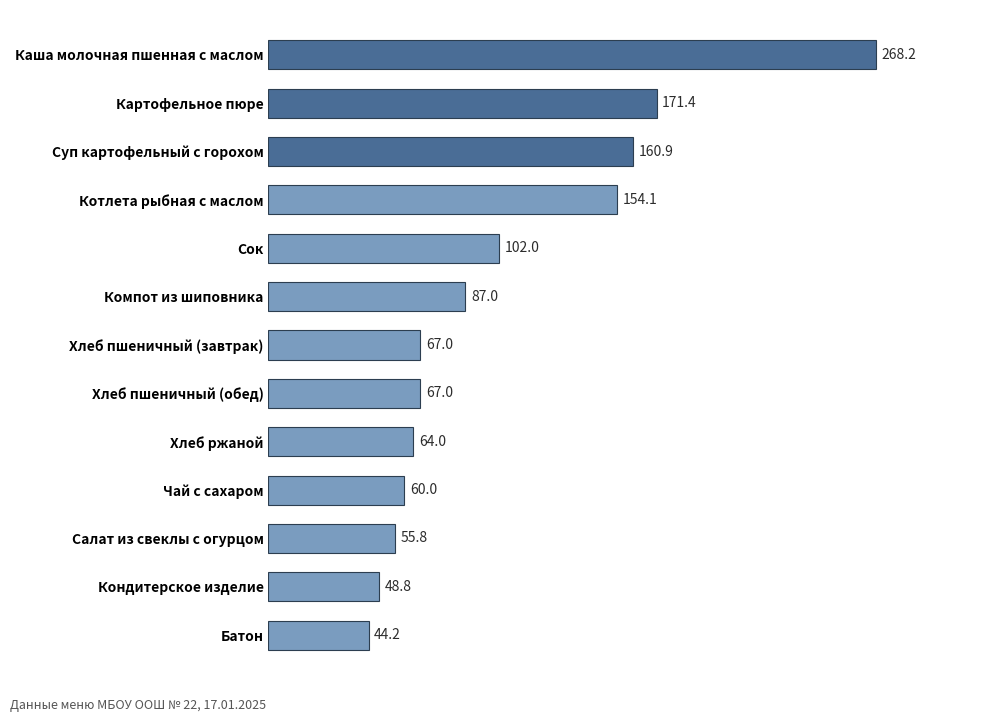

Reading top to bottom, what are all the values shown in this chart?

Каша молочная пшенная с маслом=268.2	Картофельное пюре=171.4	Суп картофельный с горохом=160.9	Котлета рыбная с маслом=154.1	Сок=102.0	Компот из шиповника=87.0	Хлеб пшеничный (завтрак)=67.0	Хлеб пшеничный (обед)=67.0	Хлеб ржаной=64.0	Чай с сахаром=60.0	Салат из свеклы с огурцом=55.8	Кондитерское изделие=48.8	Батон=44.2